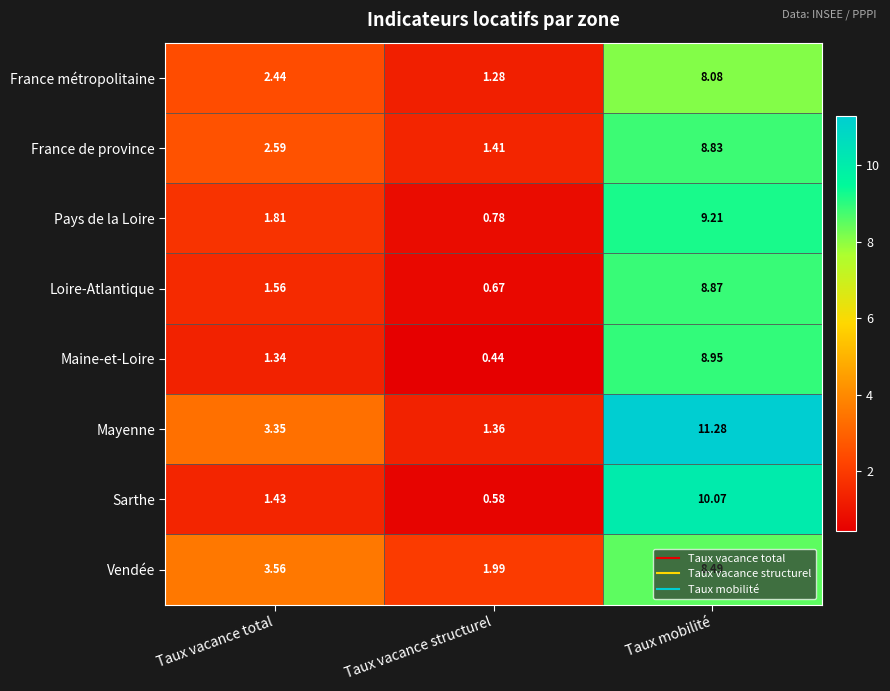

Where is Sarthe nearest to the value 5?

Taux vacance total